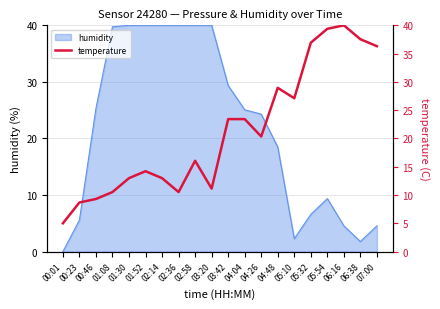

Where is humidity nearest to the value 20?

04:48